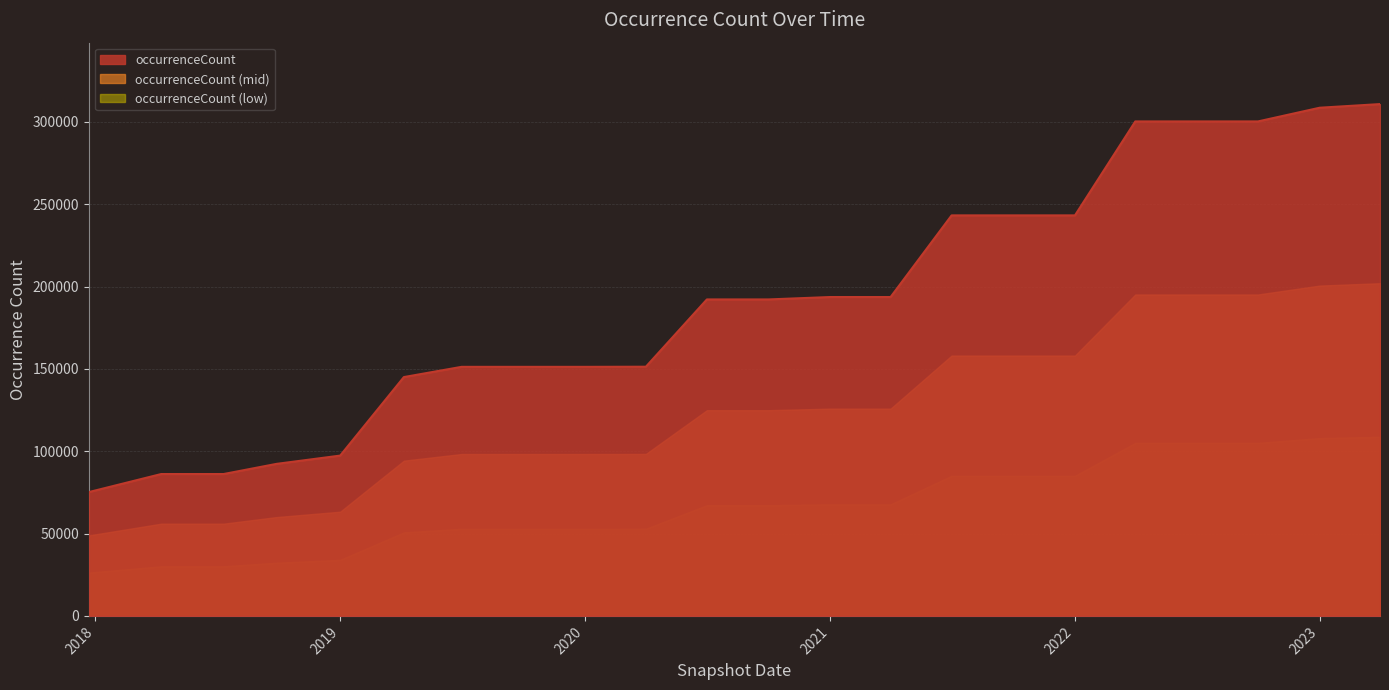

The value at 2020-07-01 is 310091. True or false?

False